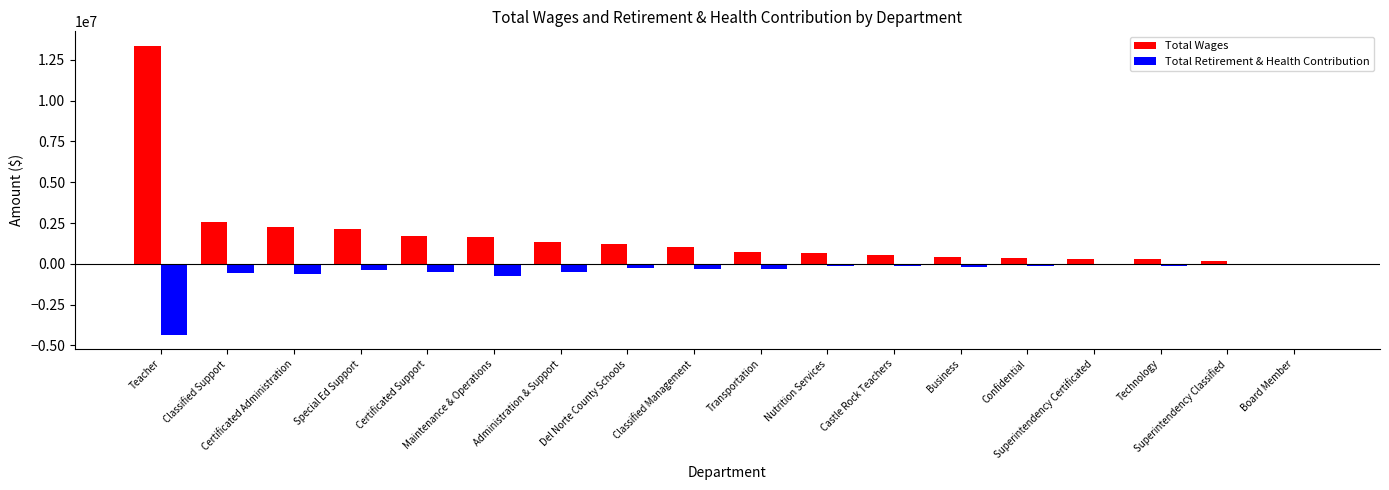

The value of Total Wages at Superintendency Classified is 158496. True or false?

True